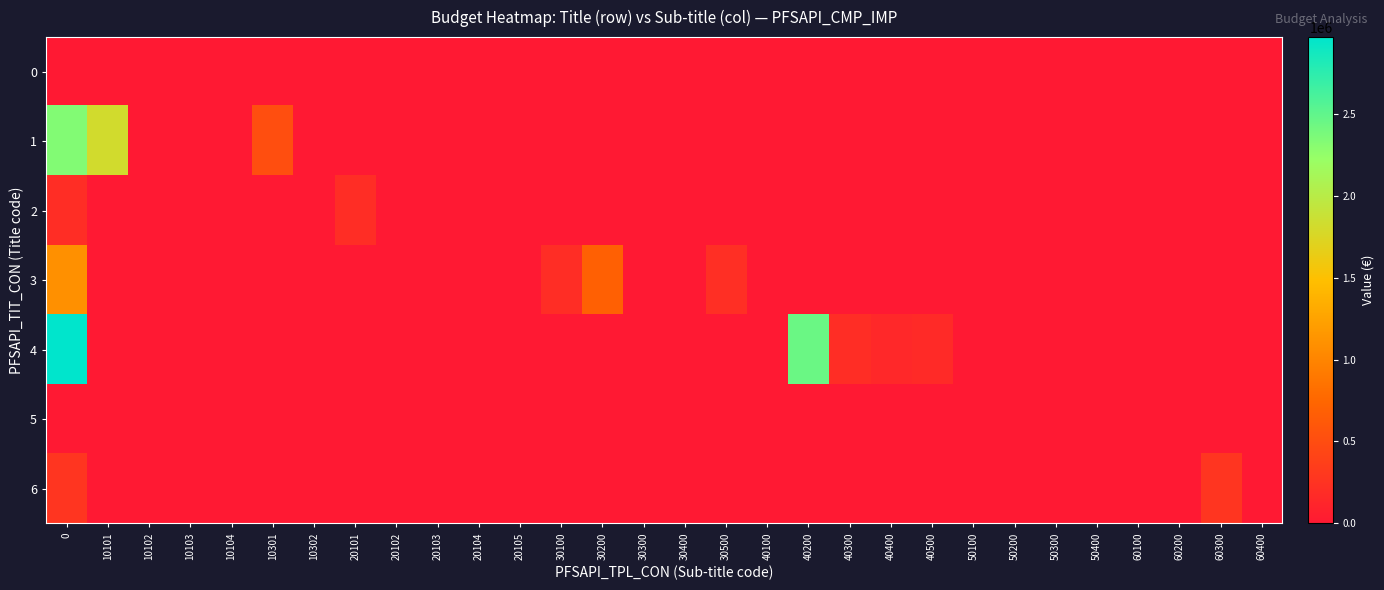

Count the number of categories in the chart.

30